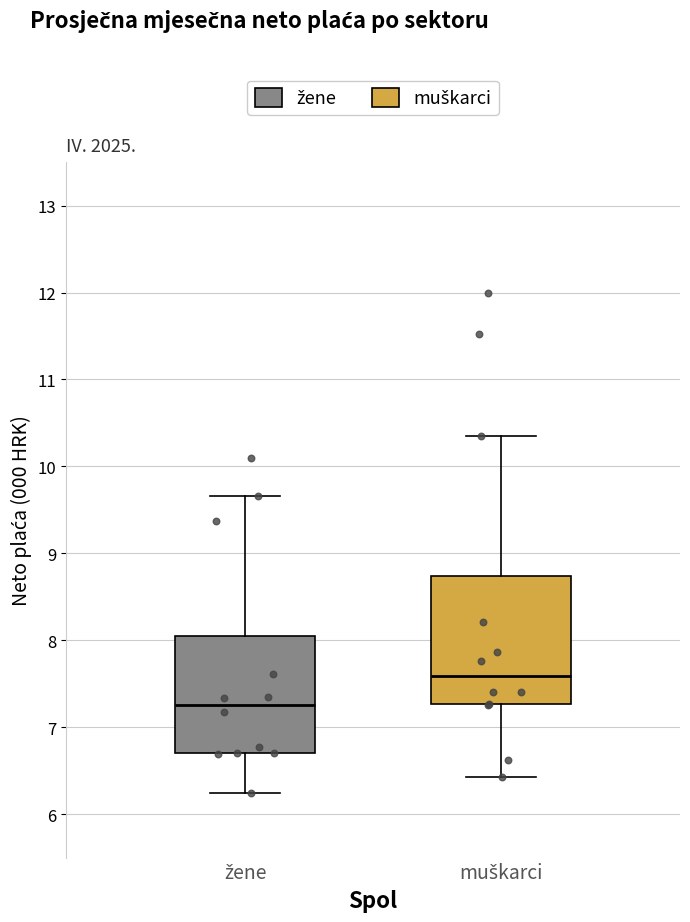

Which box has the highest median line?

muškarci